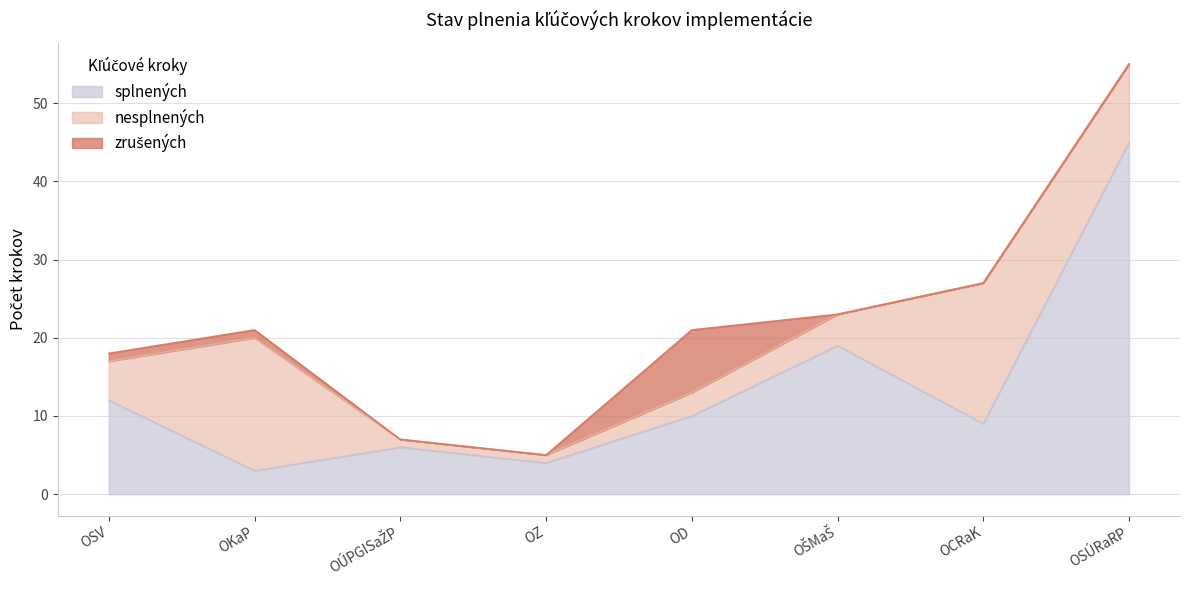

What are all the series names shown in the legend?

splnených, nesplnených, zrušených